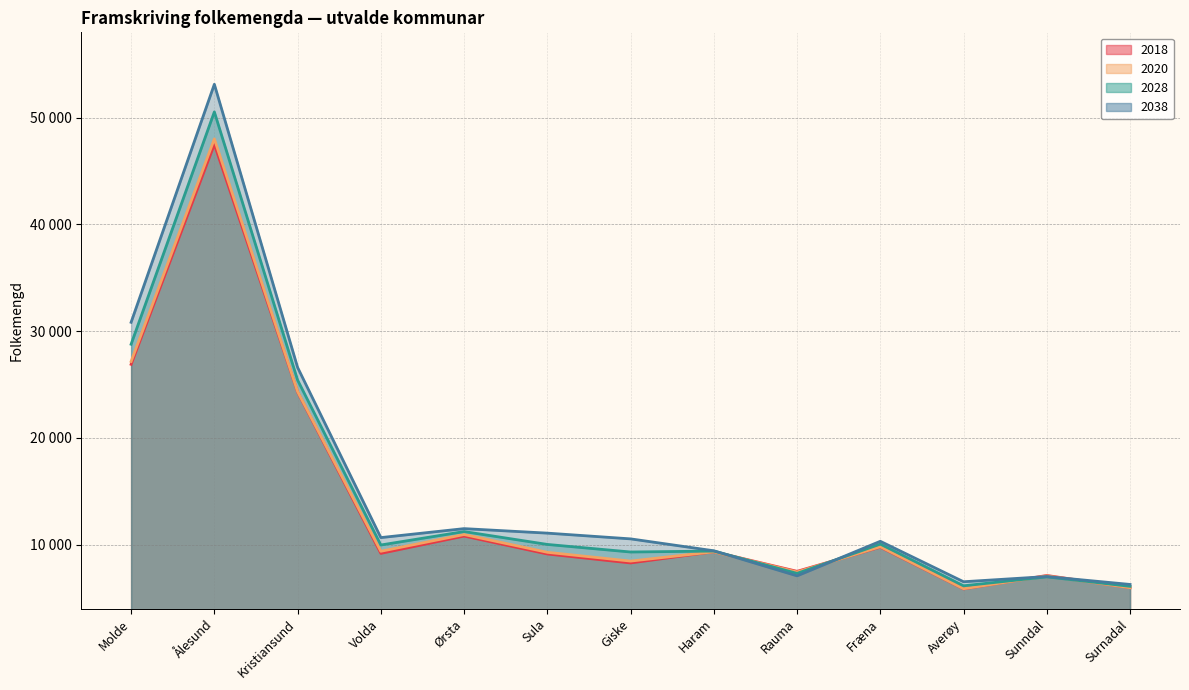

Which category has the lowest value in the 2020 series?

Averøy